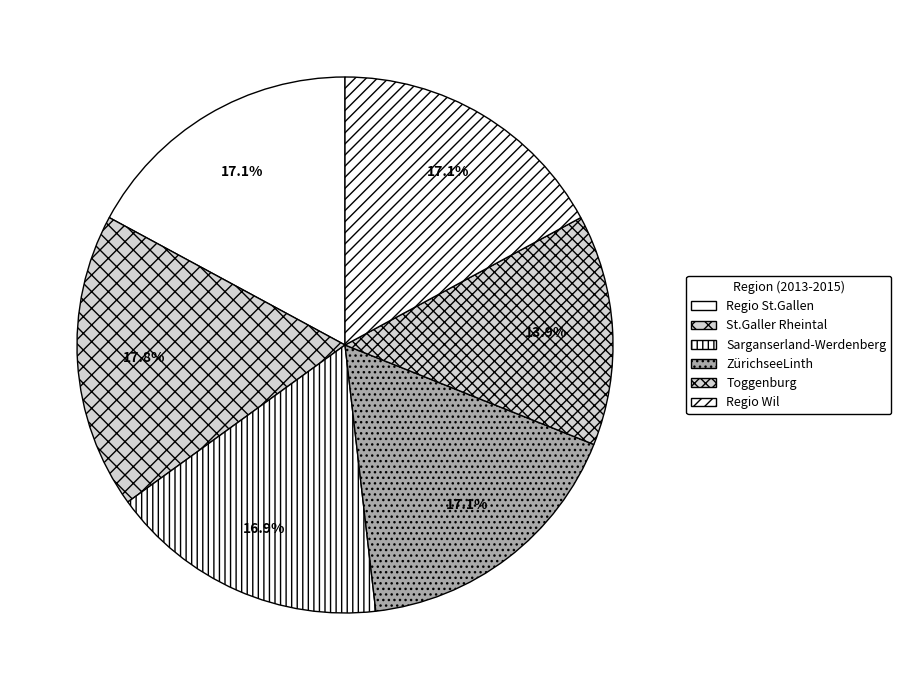

Which category has the smallest portion of the pie?

Toggenburg